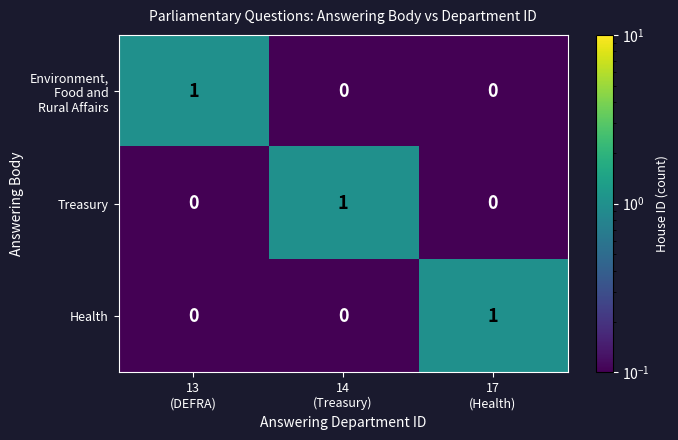

How many Treasury values are between 0 and 1?

3